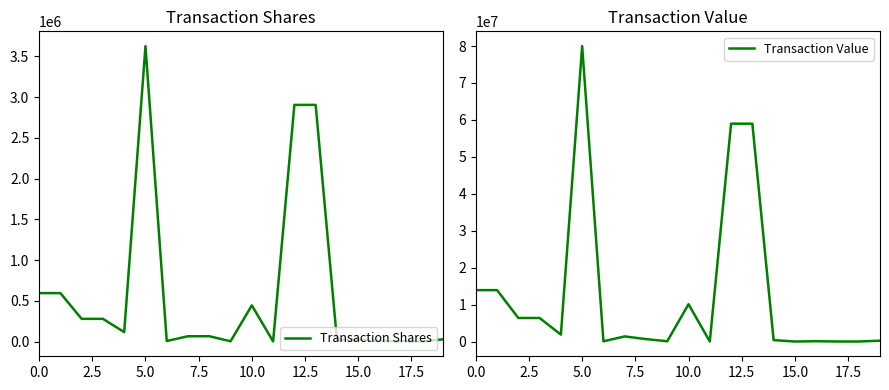

What is the maximum value for Transaction Shares?

3627569